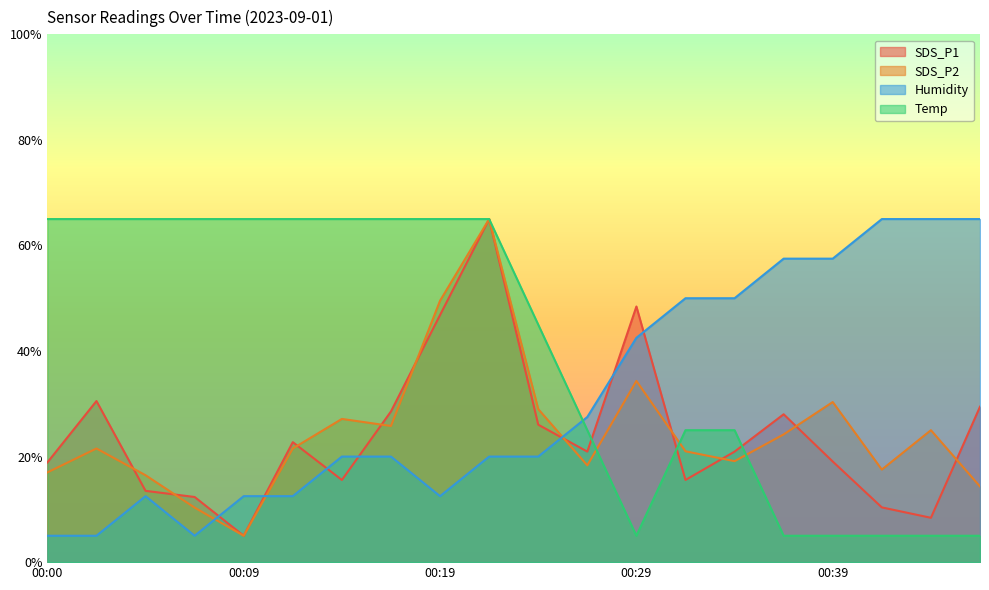

Rank the series by their maximum value, from lowest to highest.

SDS_P1, SDS_P2, Humidity, Temp